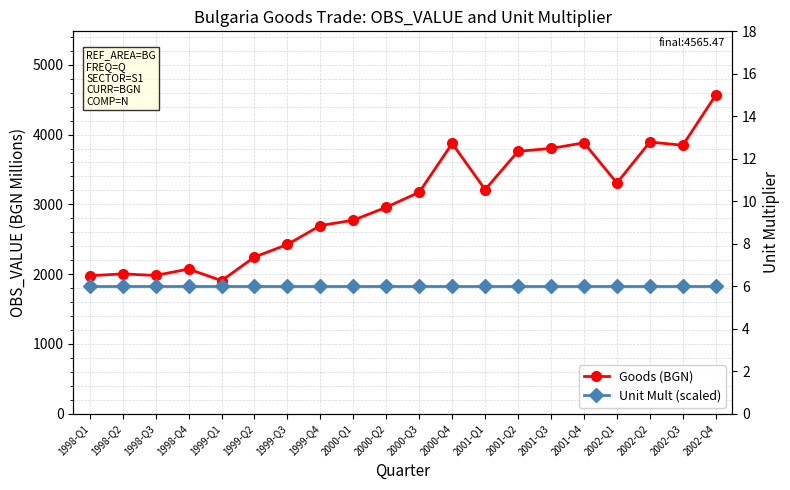

Rank the series by their average value, from lowest to highest.

Unit Mult (scaled), Goods (BGN)